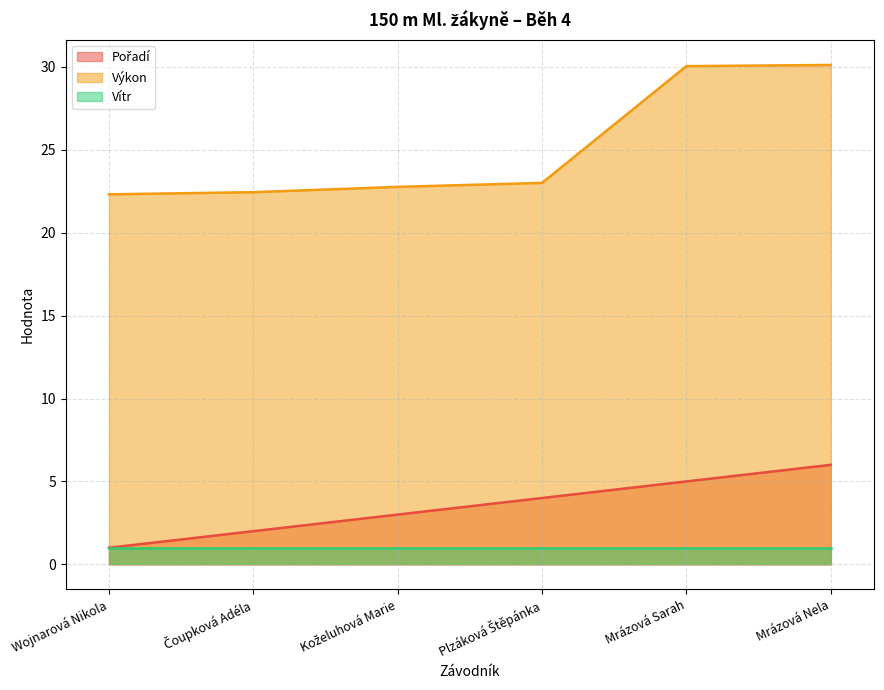

What is the difference between the maximum and minimum values in the Výkon series?

7.8